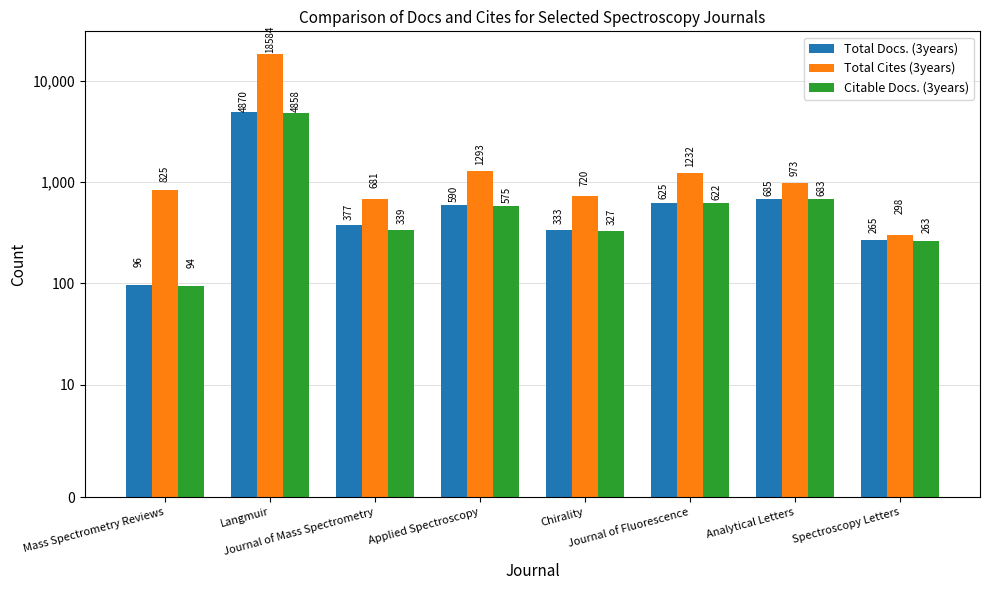

Reading left to right, extract all data points from this chart.

Total Docs. (3years): Mass Spectrometry Reviews=96	Langmuir=4870	Journal of Mass Spectrometry=377	Applied Spectroscopy=590	Chirality=333	Journal of Fluorescence=625	Analytical Letters=685	Spectroscopy Letters=265
Total Cites (3years): Mass Spectrometry Reviews=825	Langmuir=18584	Journal of Mass Spectrometry=681	Applied Spectroscopy=1293	Chirality=720	Journal of Fluorescence=1232	Analytical Letters=973	Spectroscopy Letters=298
Citable Docs. (3years): Mass Spectrometry Reviews=94	Langmuir=4858	Journal of Mass Spectrometry=339	Applied Spectroscopy=575	Chirality=327	Journal of Fluorescence=622	Analytical Letters=683	Spectroscopy Letters=263